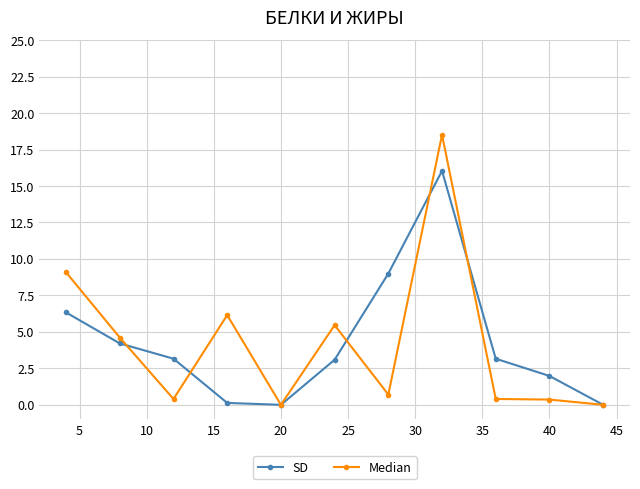

What is the difference between the maximum and second lowest values in the Median series?

18.5